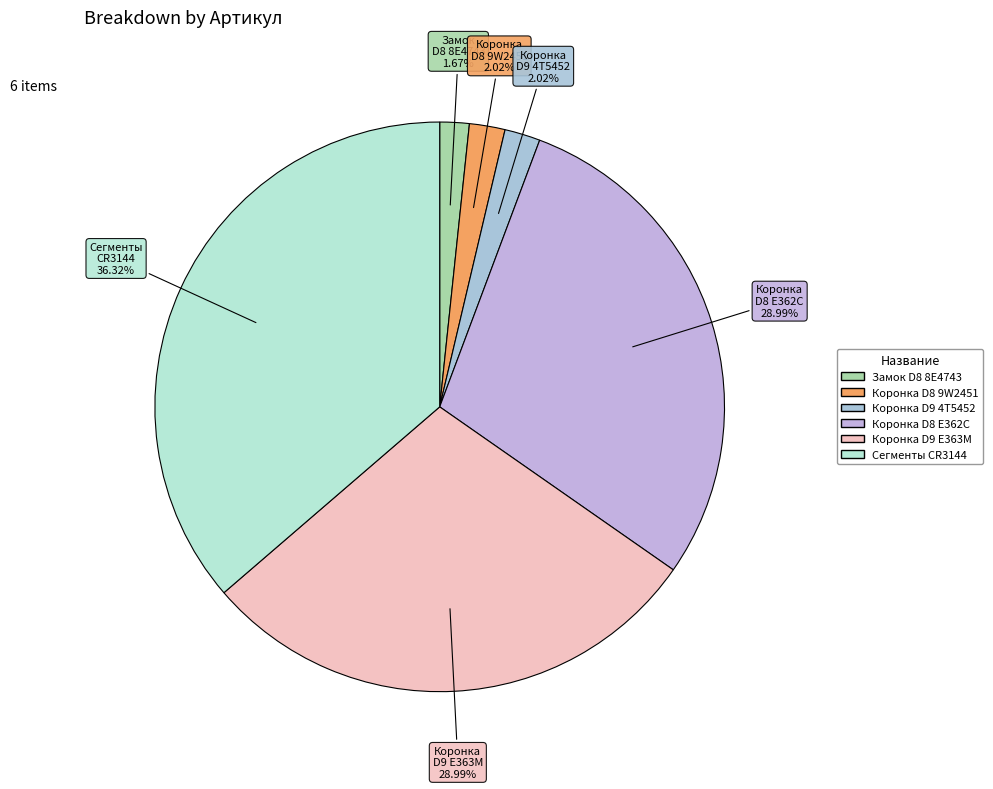

Count the number of slices in the pie.

6